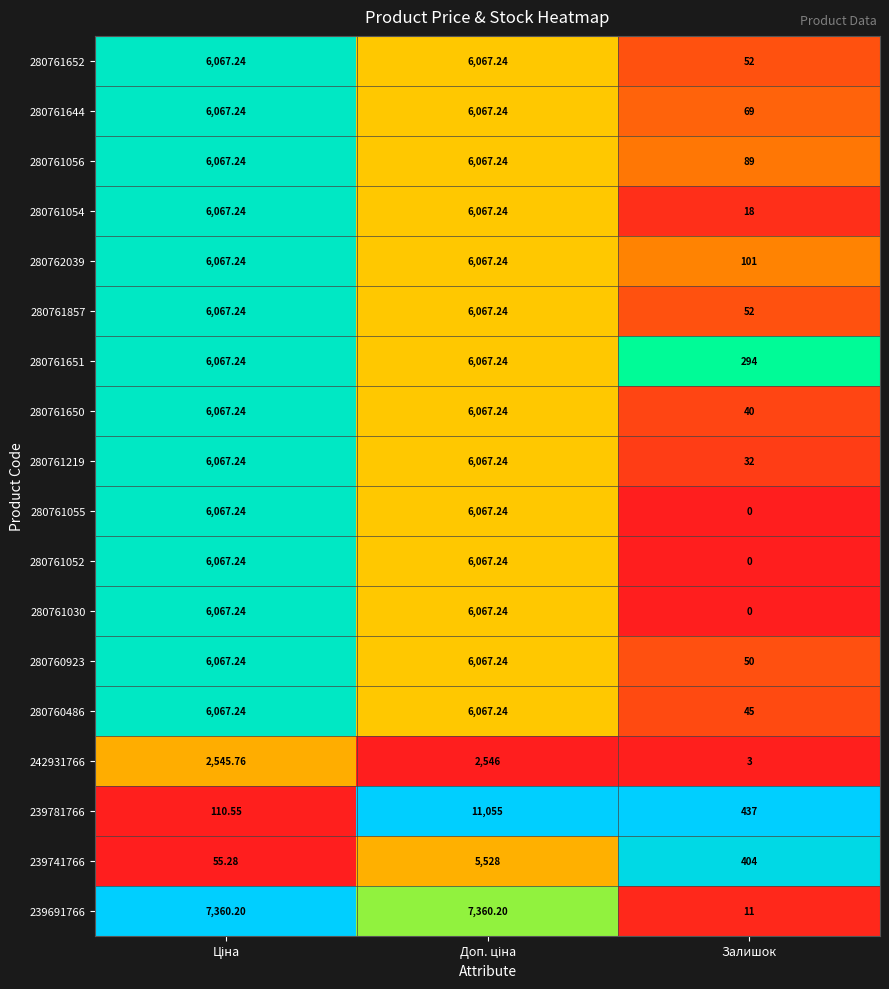

Which label corresponds to the smallest value in the chart?

Залишок